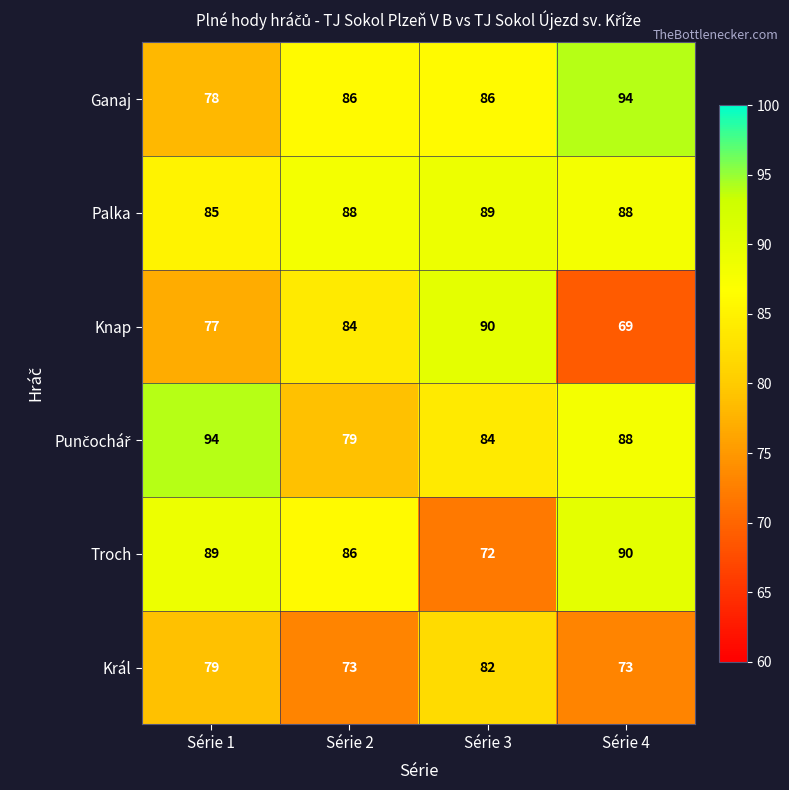

What is the maximum value shown in the chart?

94